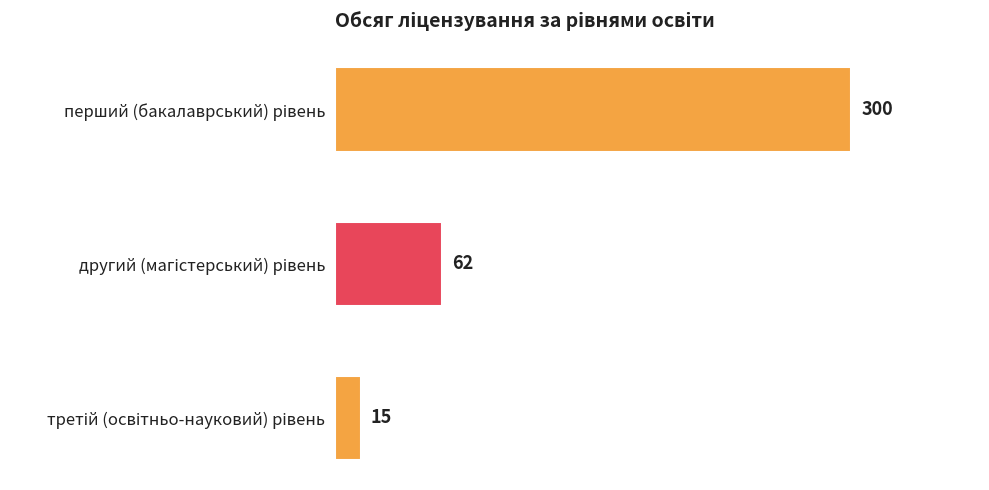

Count the values in the range 15 to 300.

3